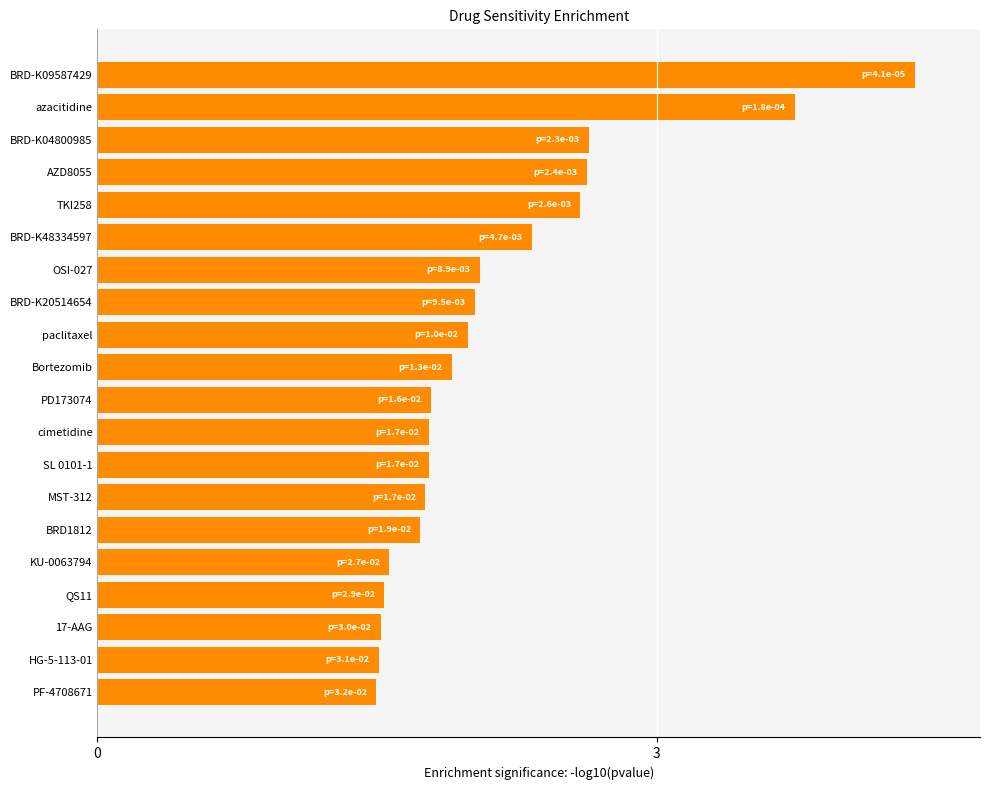

What is the difference between the maximum and minimum values?

2.9